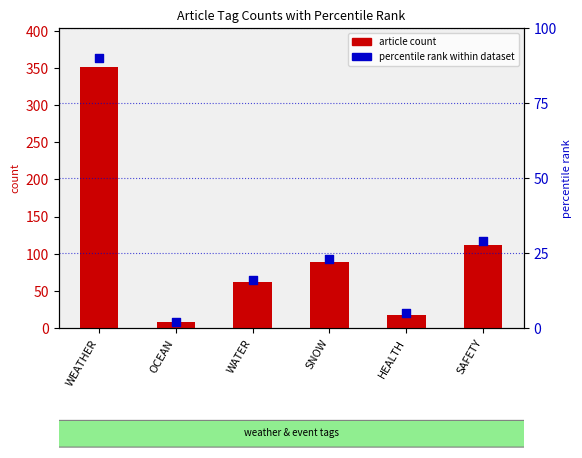

Which series reaches the minimum Y coordinate?

percentile rank within dataset